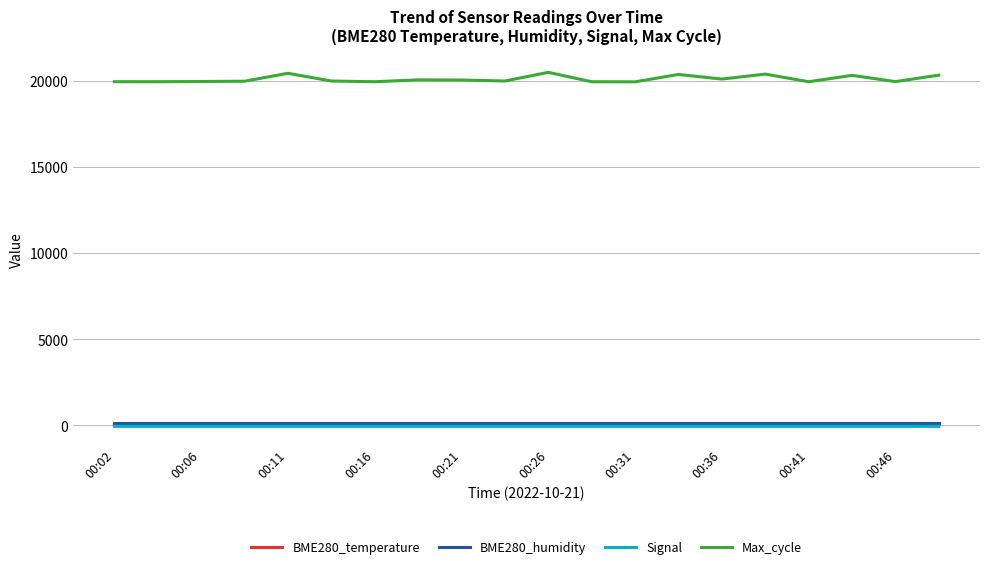

Does the chart have visible grid lines?

Yes